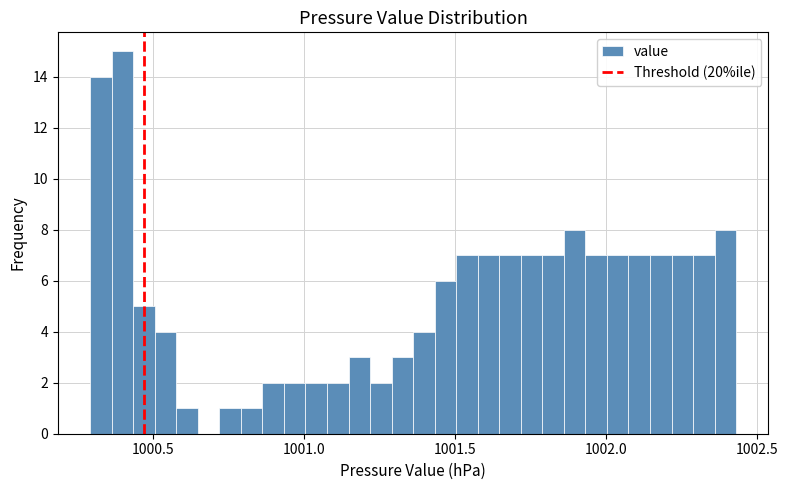

Around what value on the x-axis is the tallest bar? Give the approximate position of its centre, as read against the axis.

1000.40